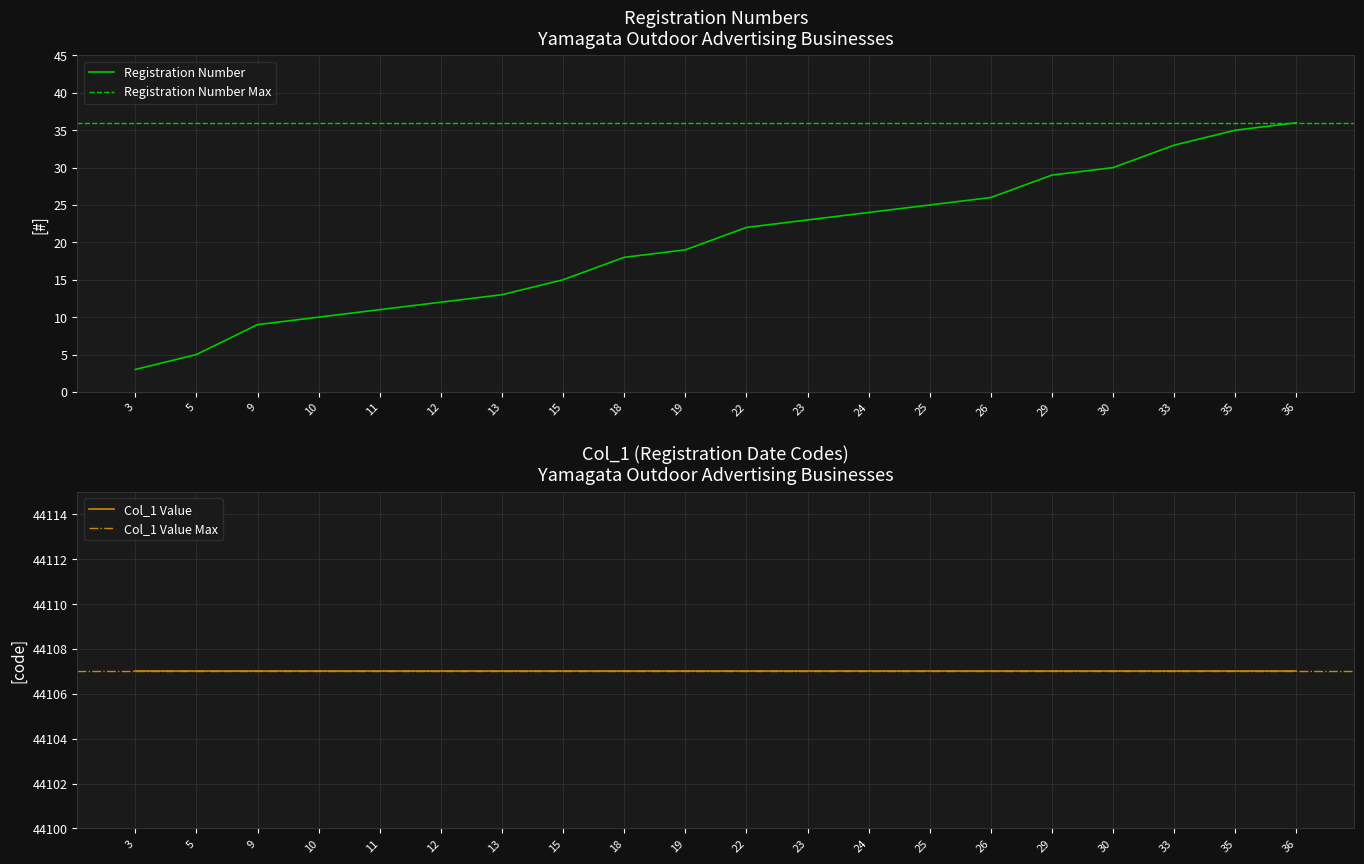

Which category has the highest value across all series?

36